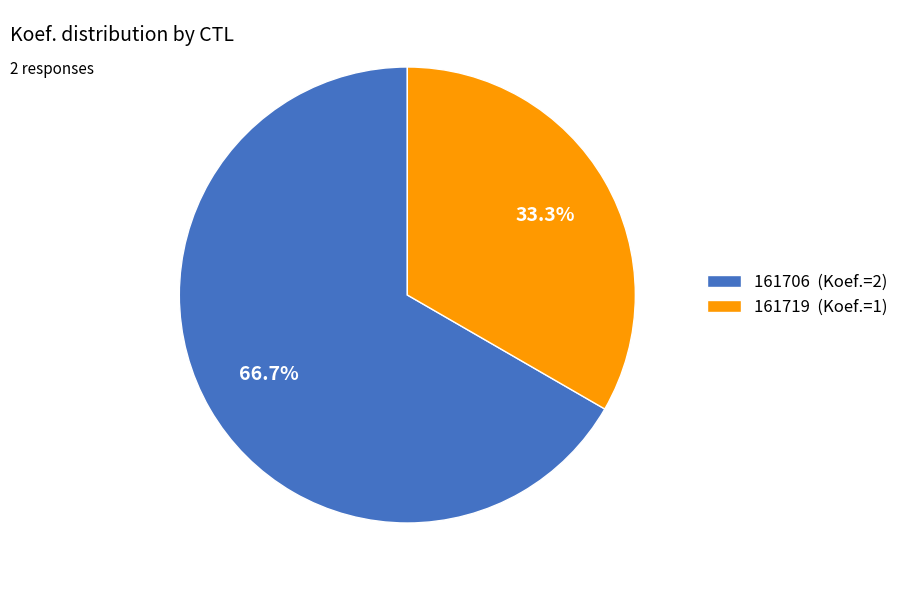

Is it true that 161719 is 42% of the pie?

False